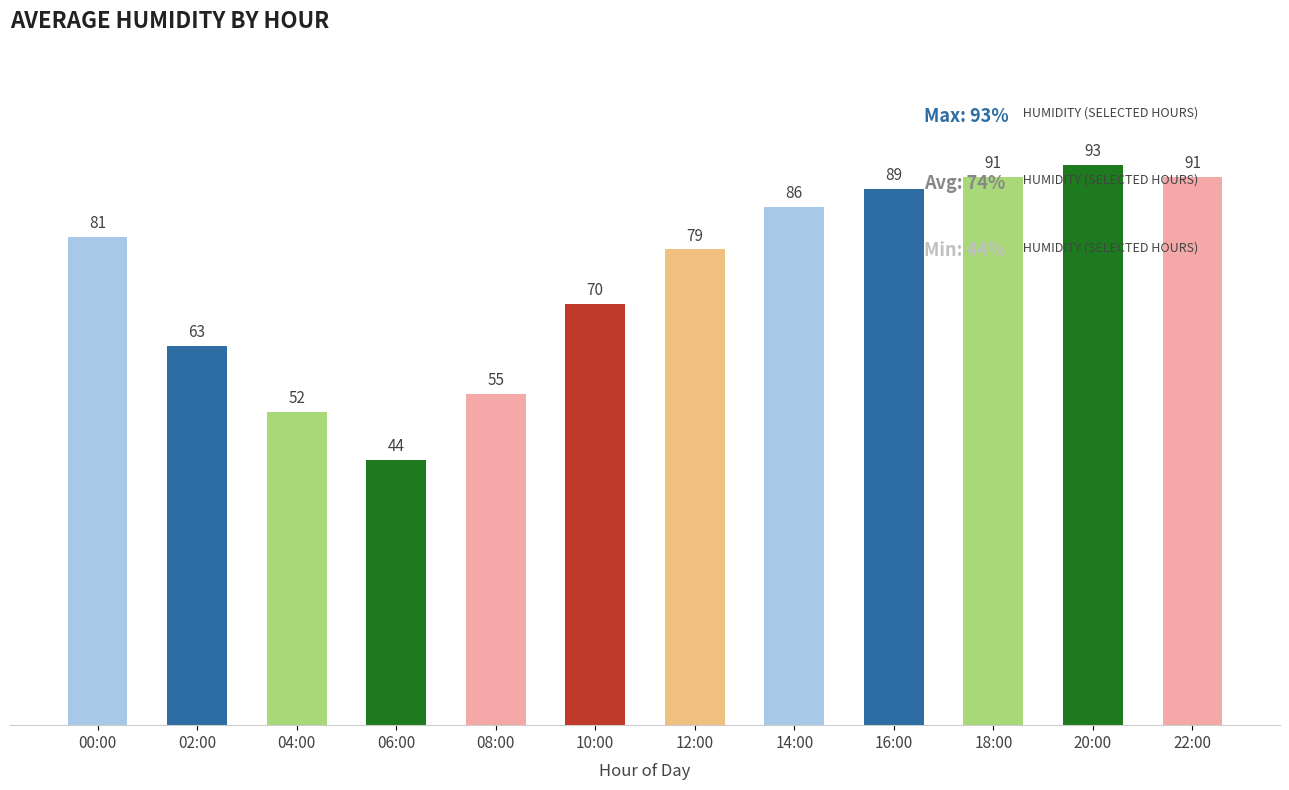

Is it true that the value at 04:00 is 52?

True